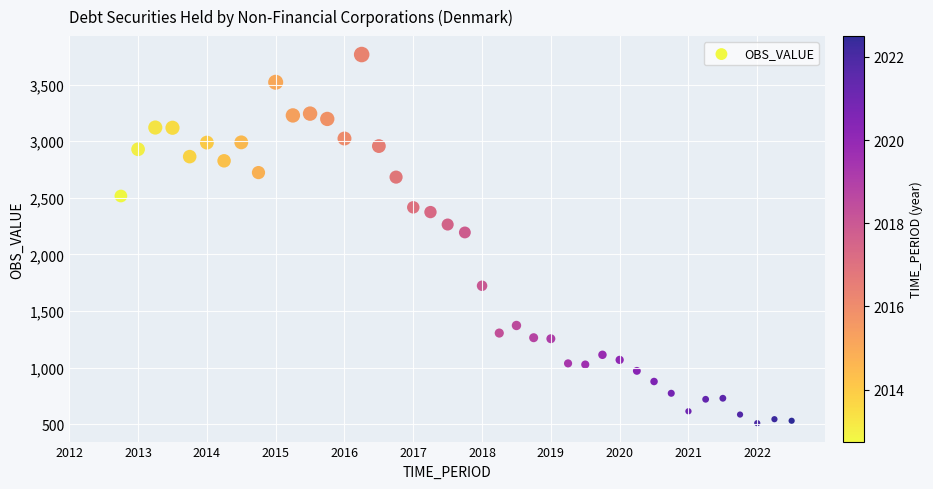

What Y value in the scatter plot is closest to 2137?

2194